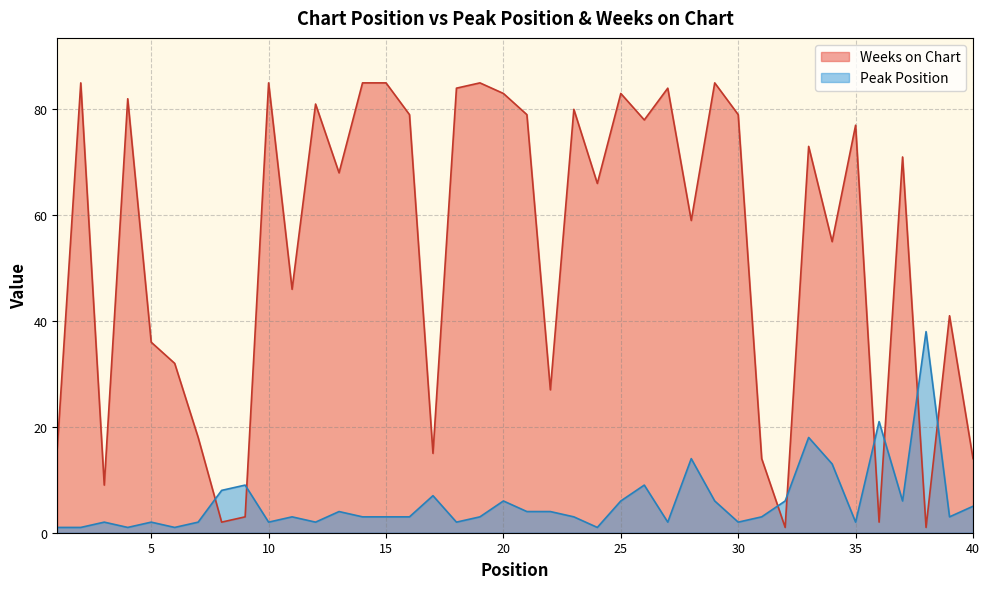

How many intersections are there between Weeks on Chart and Peak Position?

8